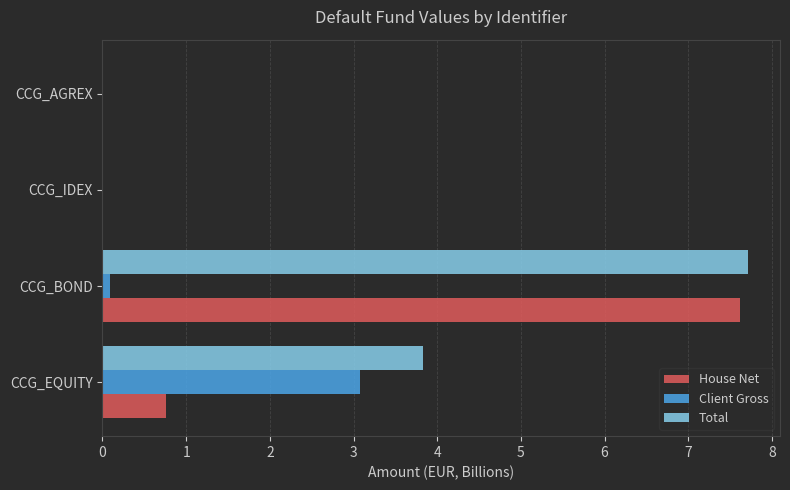

True or false: Client Gross has a value of 0.0 at CCG_IDEX.

True